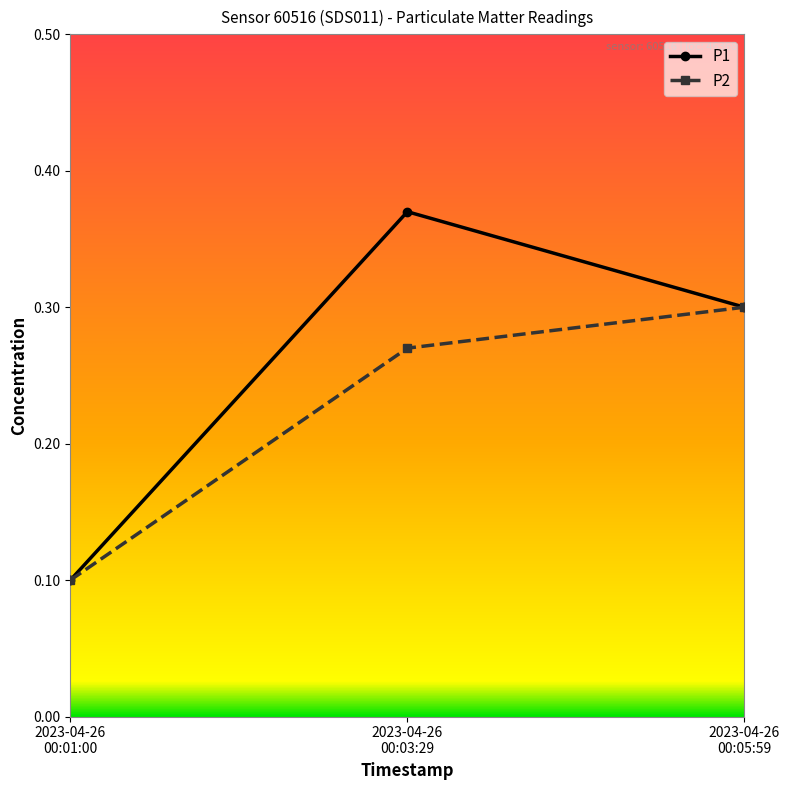

Count the P1 values in the range 0 to 1.

3